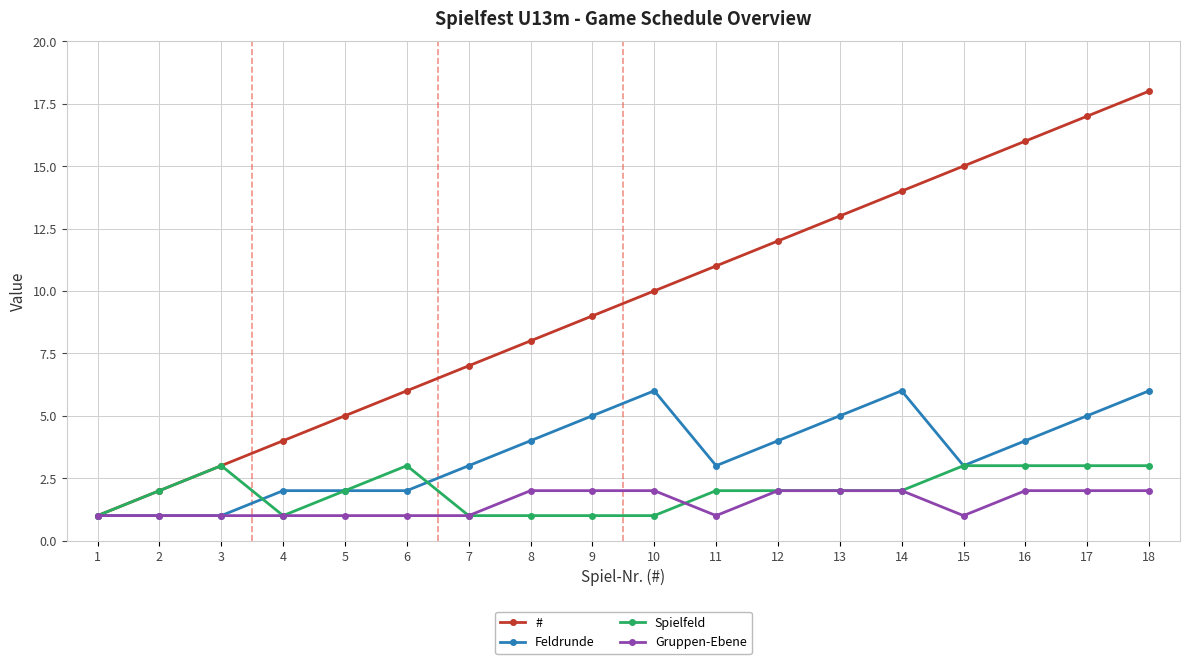

Reading left to right, extract all data points from this chart.

#: 1	2	3	4	5	6	7	8	9	10	11	12	13	14	15	16	17	18
Feldrunde: 1	1	1	2	2	2	3	4	5	6	3	4	5	6	3	4	5	6
Spielfeld: 1	2	3	1	2	3	1	1	1	1	2	2	2	2	3	3	3	3
Gruppen-Ebene: 1	1	1	1	1	1	1	2	2	2	1	2	2	2	1	2	2	2